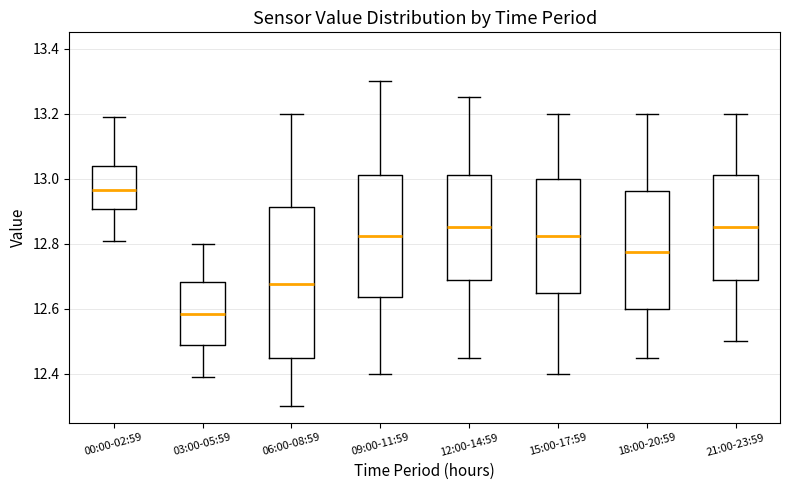

Where does the lower whisker of the box for 15:00-17:59 end on the y-axis? The values are not printed on the chart, so give them approximately, as read against the axis.

12.40